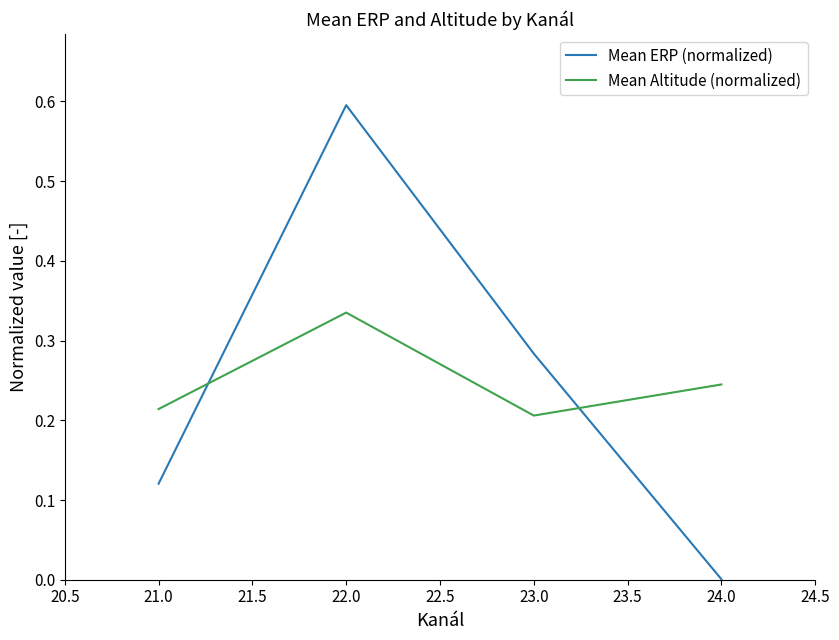

Which series changed the most between 23.0 and 24.0?

Mean ERP (normalized)